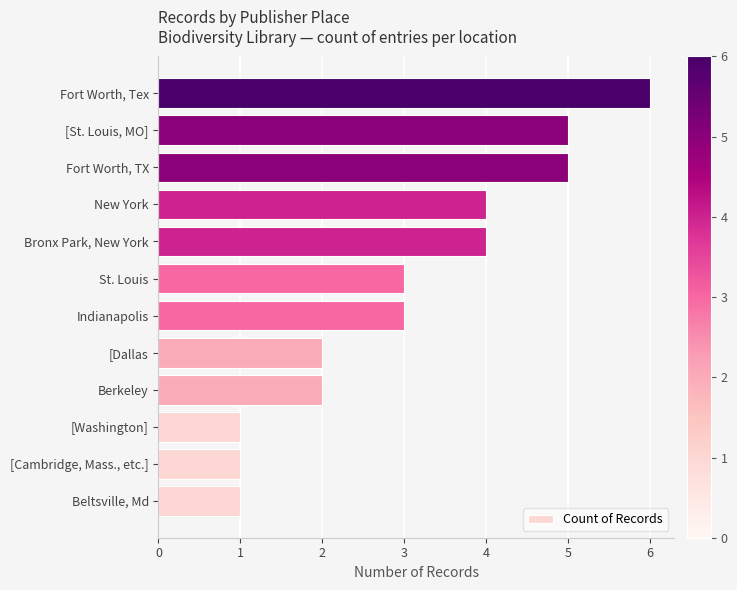

Between [Washington] and Indianapolis, which is larger?

Indianapolis